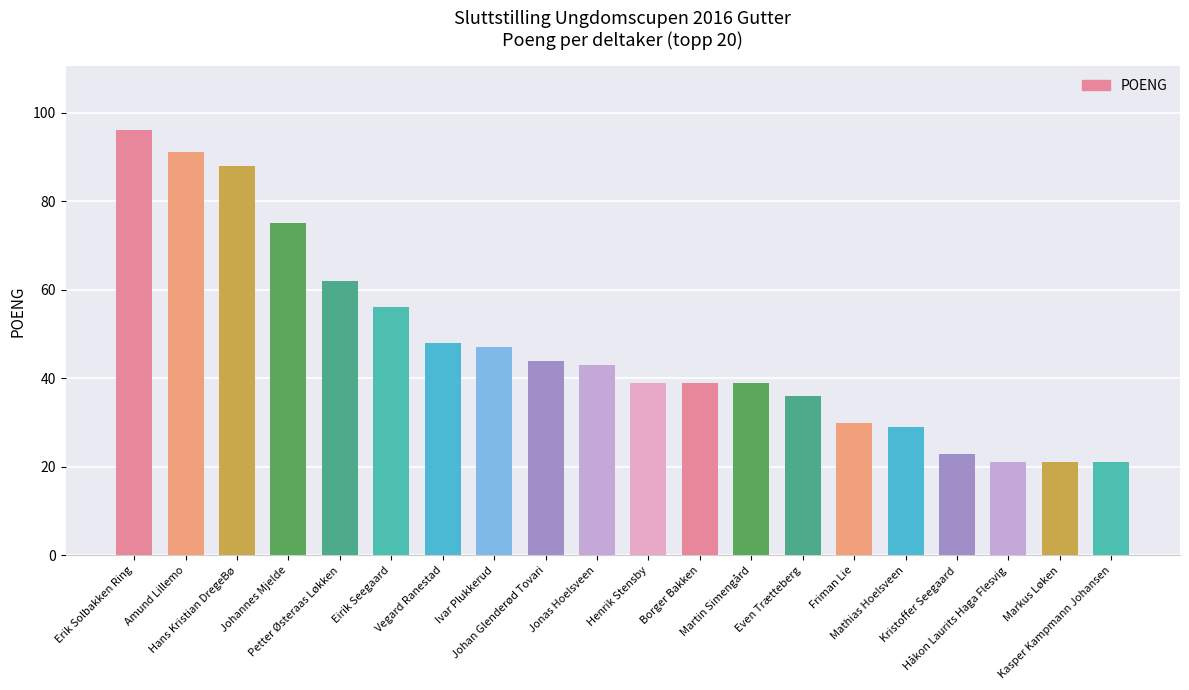

How many bars are there in total?

20